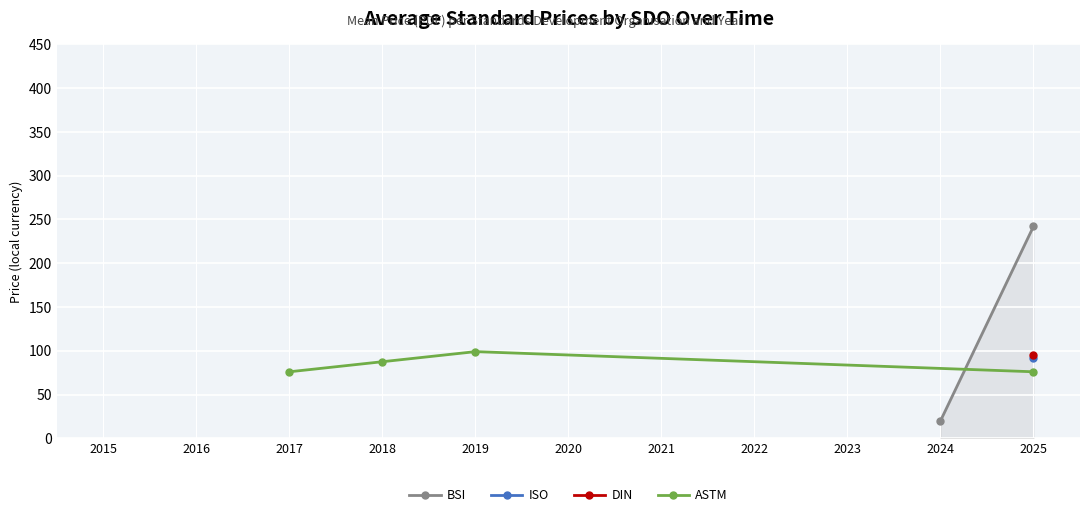

At which category does ASTM reach its first local peak?

2019